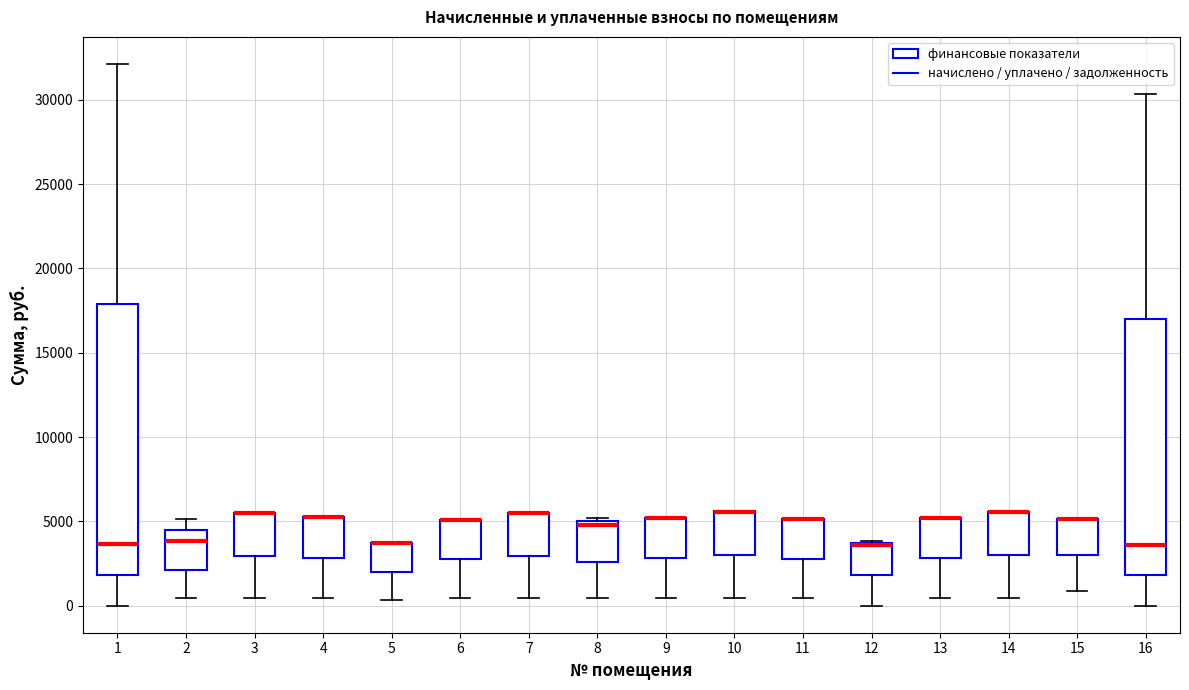

Which box is the tallest, from its lower edge to its upper edge?

1